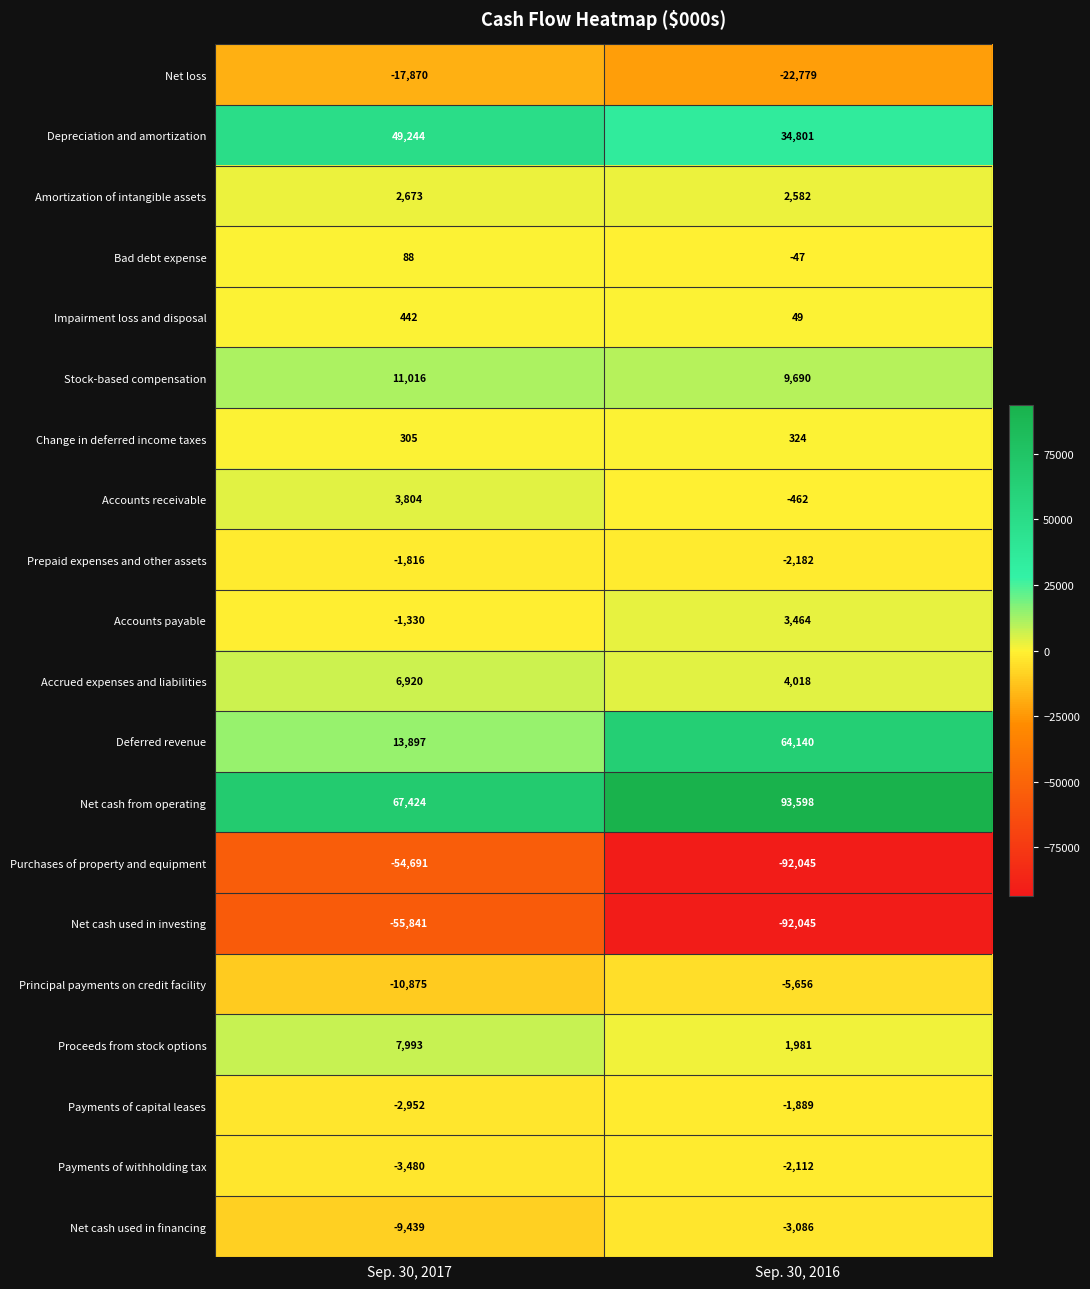

Between Sep. 30, 2017 and Sep. 30, 2016, which series saw the biggest shift?

Deferred revenue